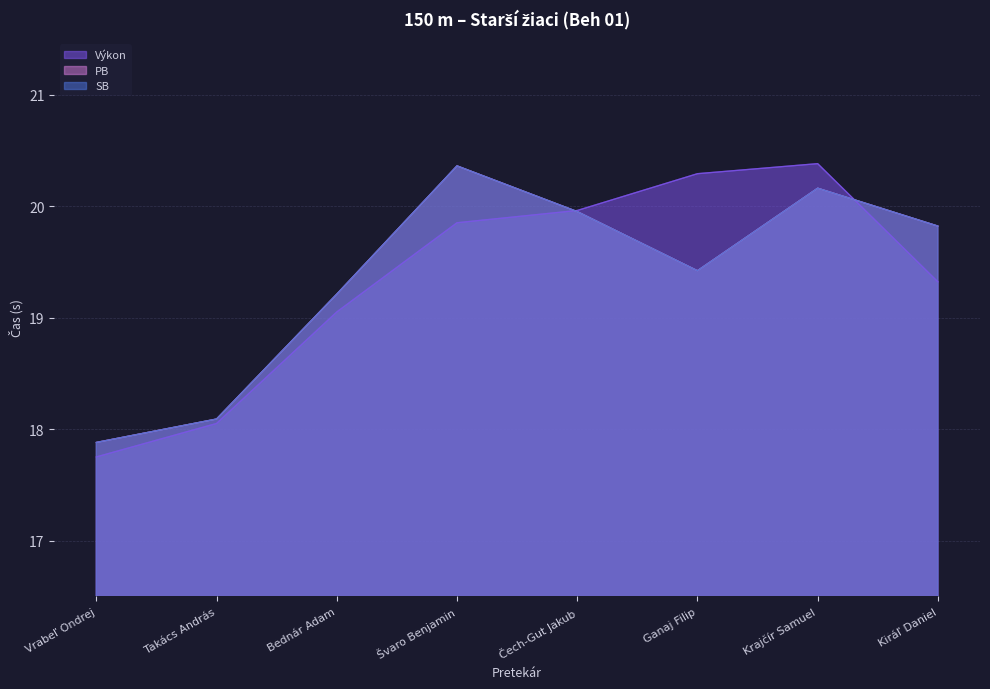

What is the value of the SB point at the 4th from the left?

20.4